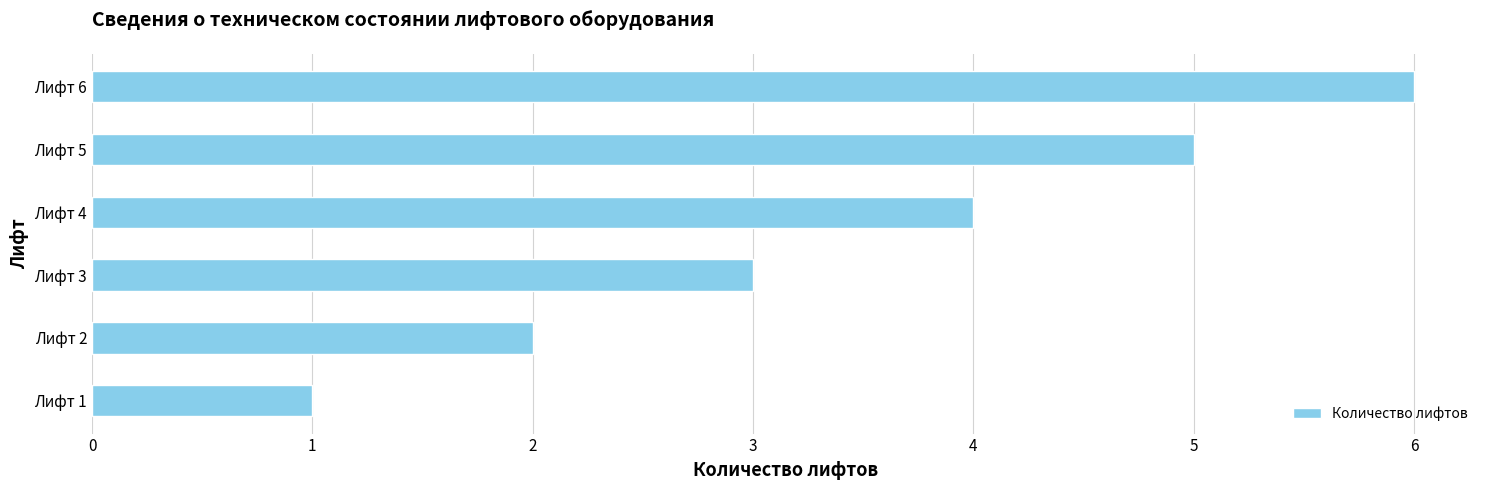

Approximately how many times larger is the value at Лифт 4 compared to Лифт 2?

2.0